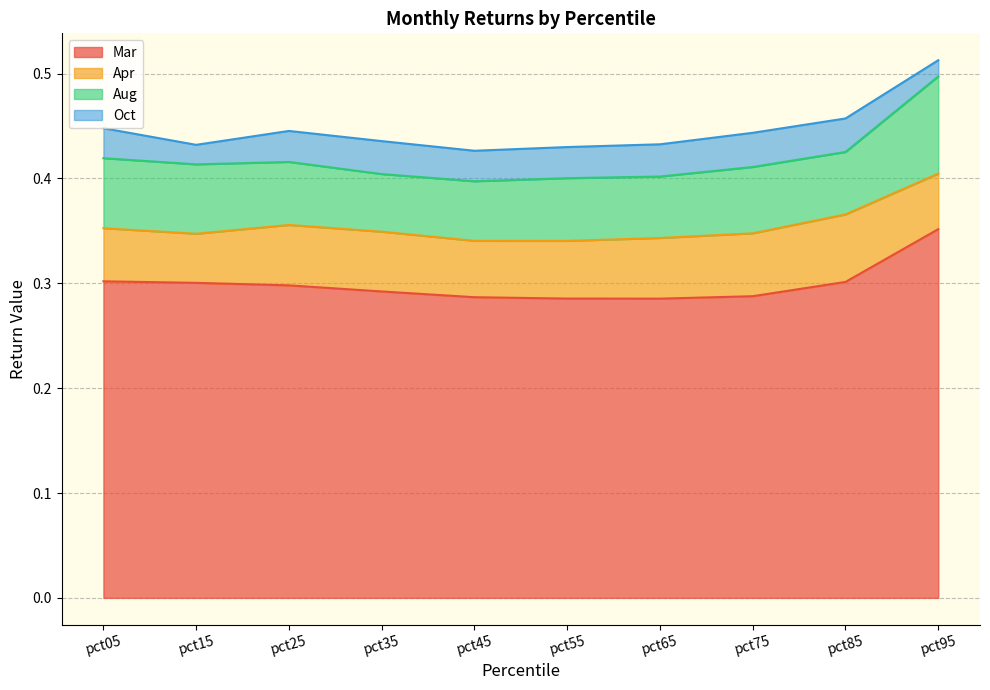

What is the difference between the Mar values at pct75 and pct95?

0.1